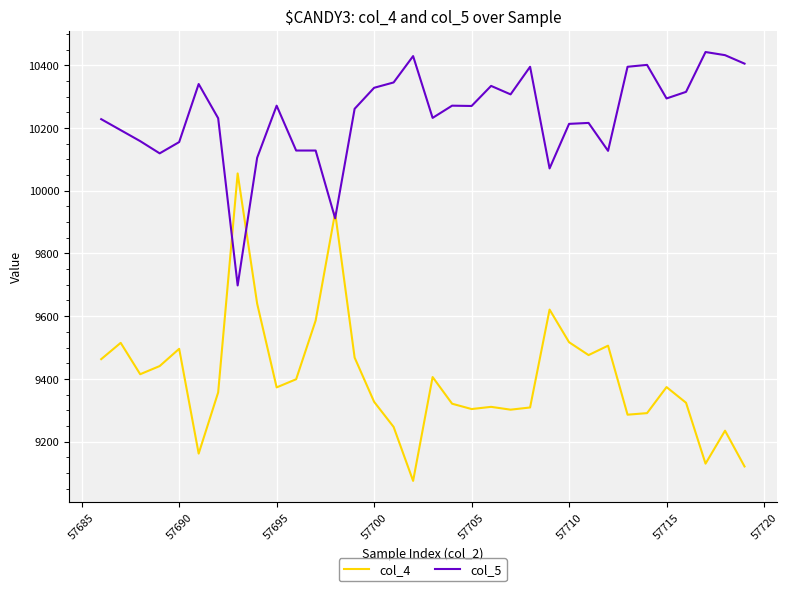

What are all the series names shown in the legend?

col_4, col_5